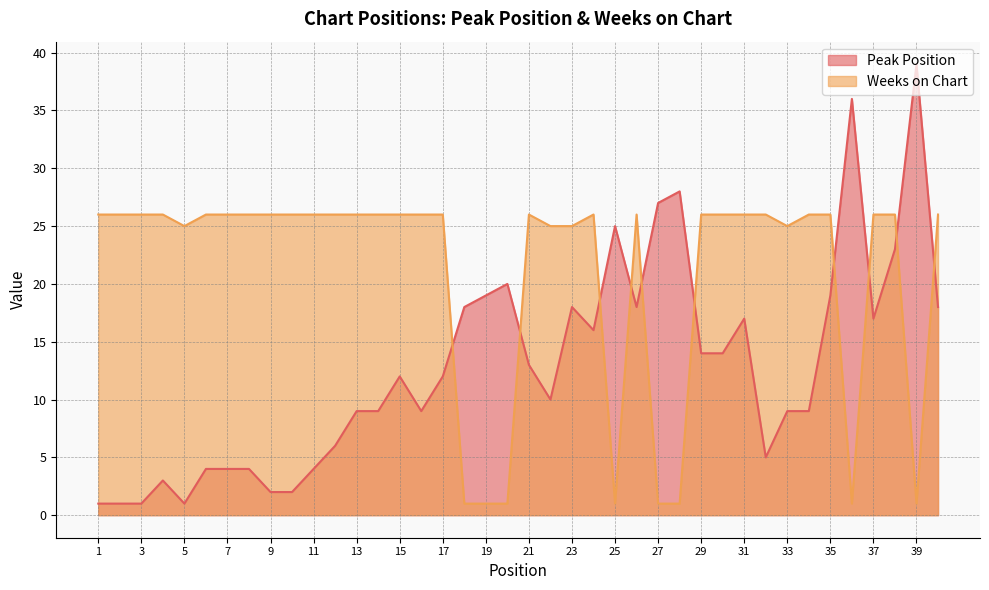

Reading right to left, list all the values displayed in this chart.

Peak Position: 40=18	39=39	38=23	37=17	36=36	35=19	34=9	33=9	32=5	31=17	30=14	29=14	28=28	27=27	26=18	25=25	24=16	23=18	22=10	21=13	20=20	19=19	18=18	17=12	16=9	15=12	14=9	13=9	12=6	11=4	10=2	9=2	8=4	7=4	6=4	5=1	4=3	3=1	2=1	1=1
Weeks on Chart: 40=26	39=1	38=26	37=26	36=1	35=26	34=26	33=25	32=26	31=26	30=26	29=26	28=1	27=1	26=26	25=1	24=26	23=25	22=25	21=26	20=1	19=1	18=1	17=26	16=26	15=26	14=26	13=26	12=26	11=26	10=26	9=26	8=26	7=26	6=26	5=25	4=26	3=26	2=26	1=26